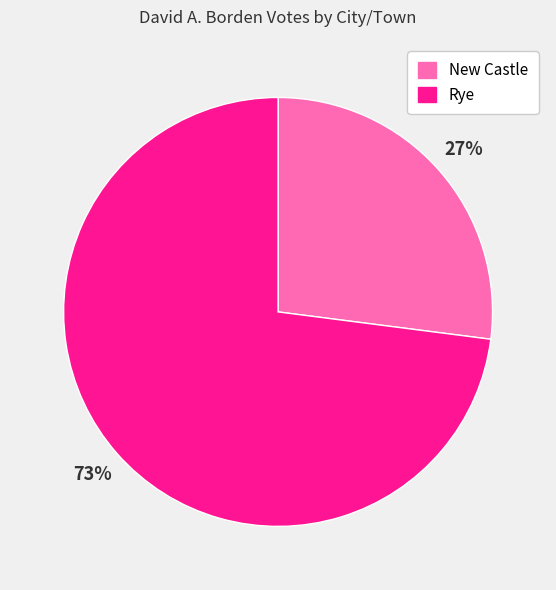

To the nearest percent, what is the combined percentage of New Castle and Rye?

100%